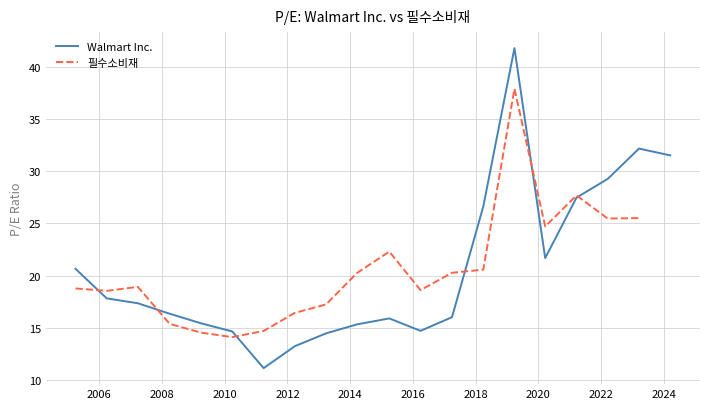

Count the number of data series in this chart.

2